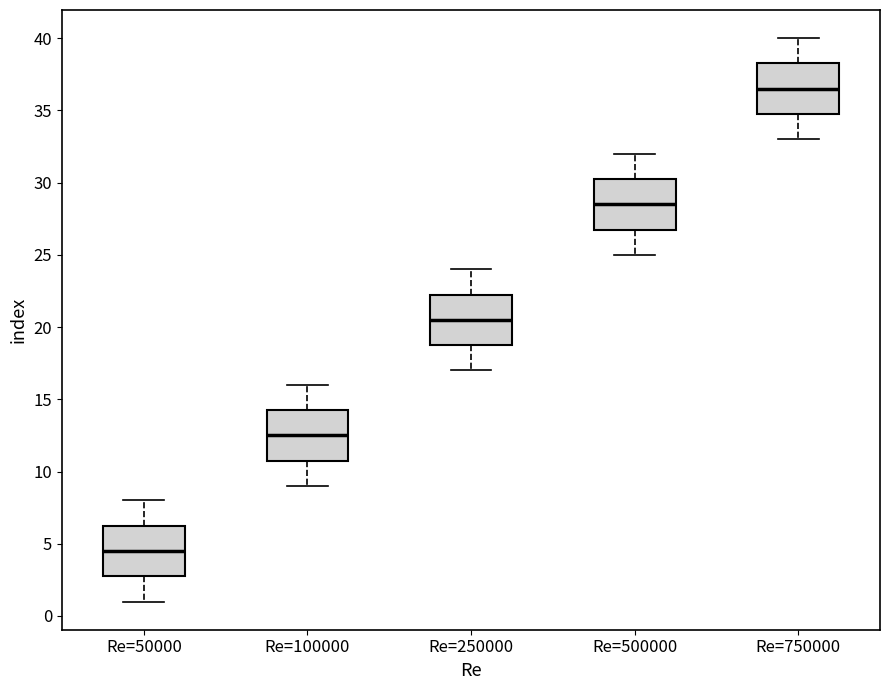

Where is the upper edge of the box for Re=50000 on the y-axis? The values are not printed on the chart, so give them approximately, as read against the axis.

6.5